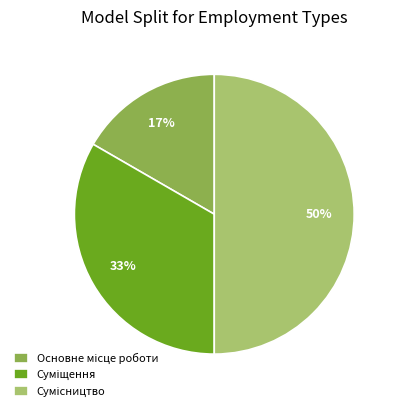

To the nearest percent, what is the average slice percentage?

33%